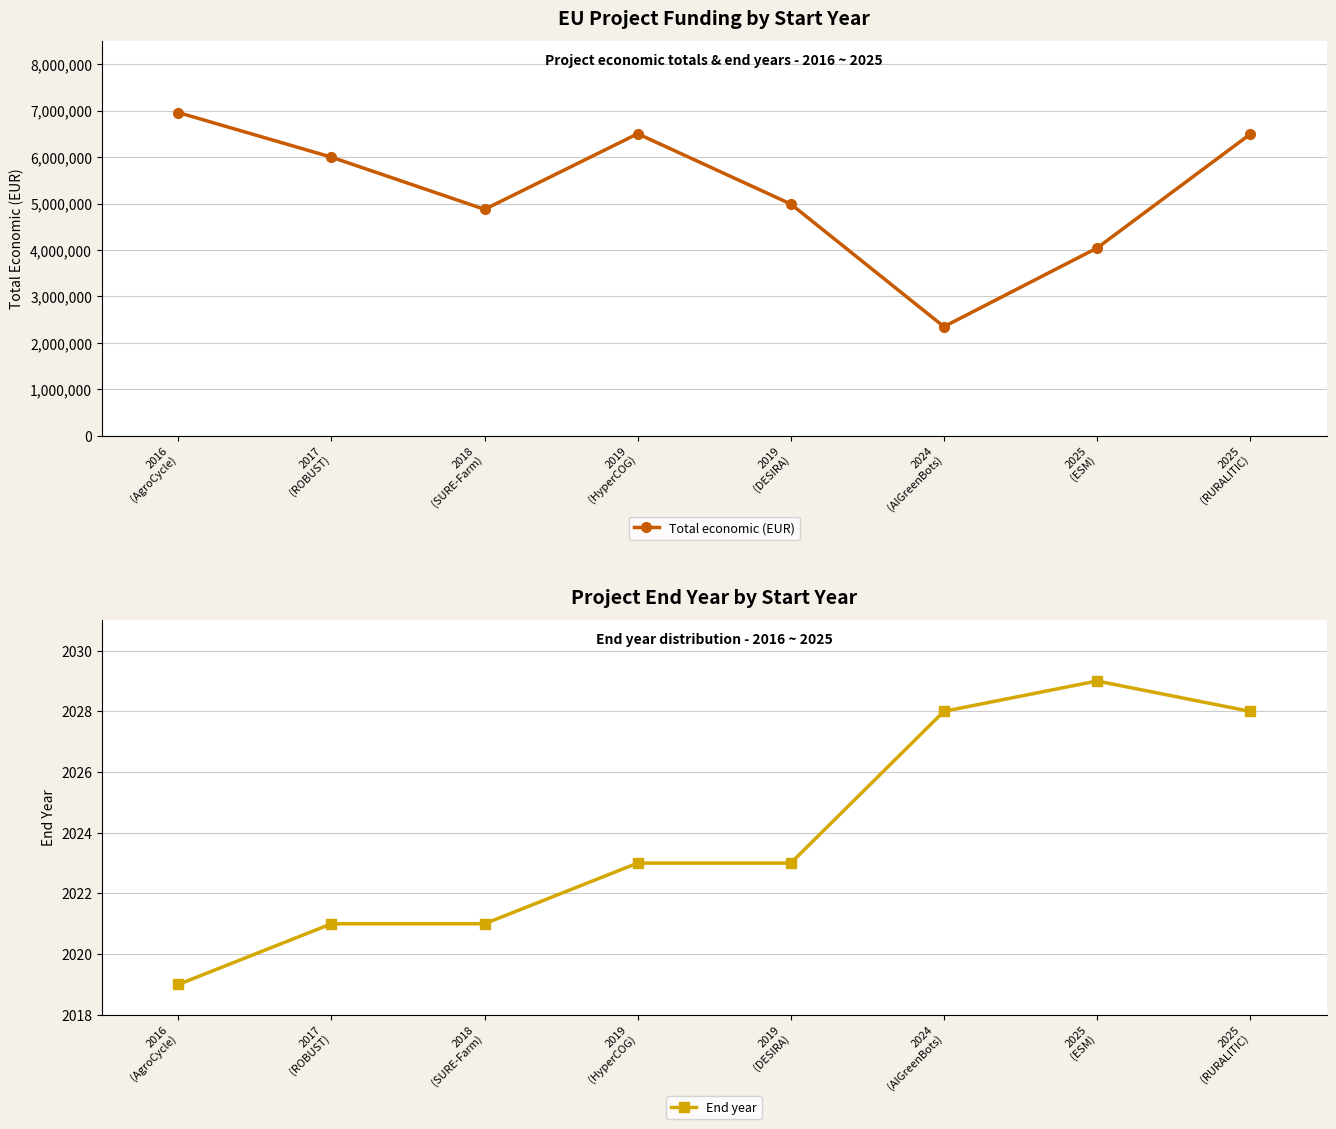

True or false: End year has more than 2 points higher than both neighbors.

False